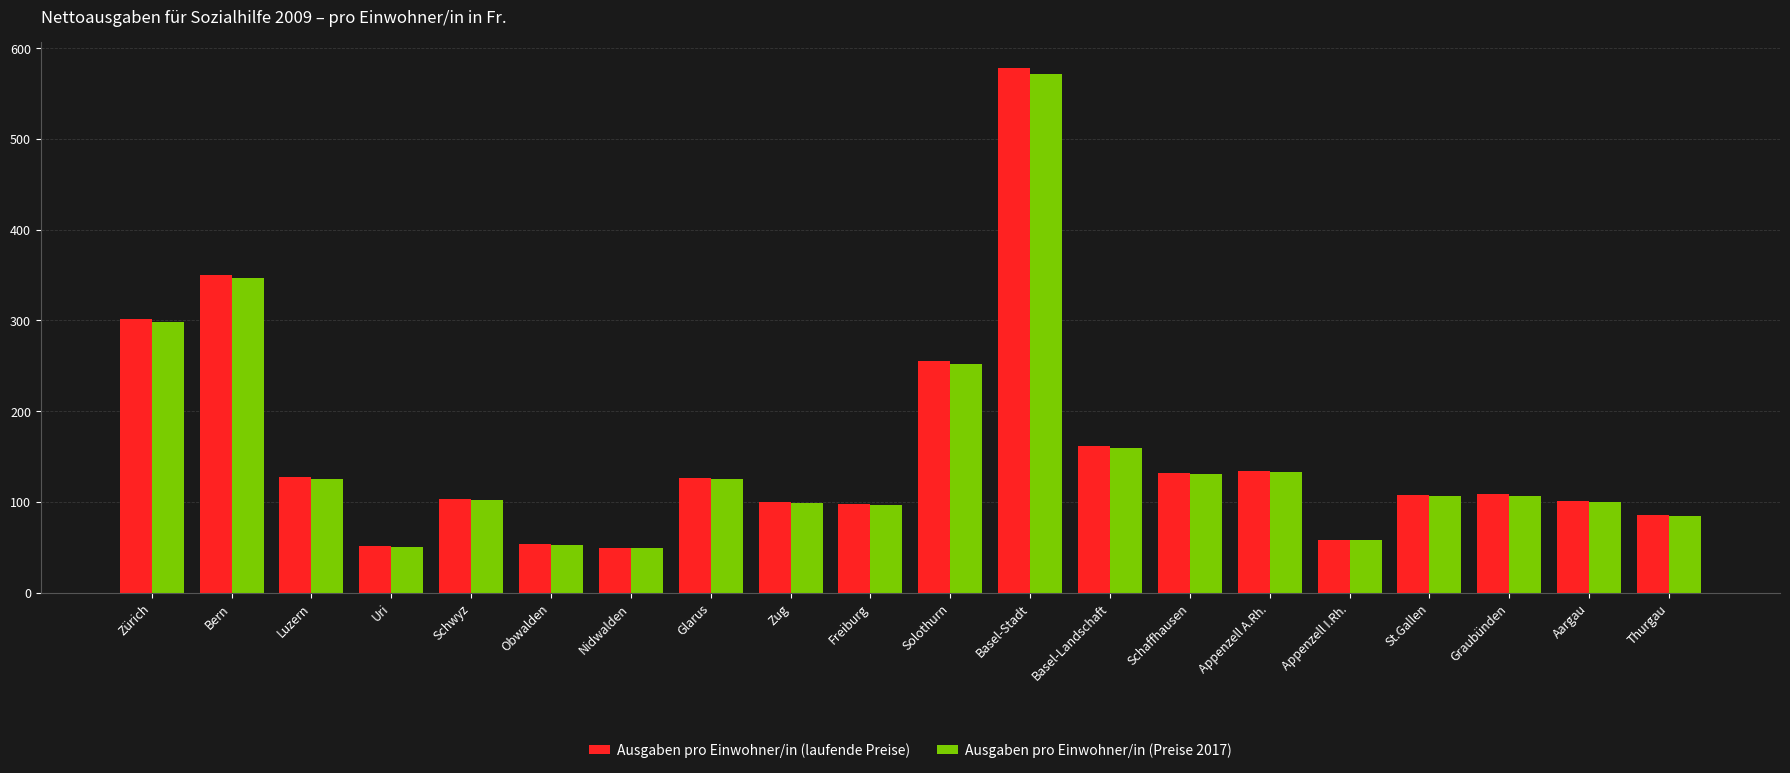

What is the sum of the Ausgaben pro Einwohner/in (Preise 2017) values at Bern and Uri?

396.6